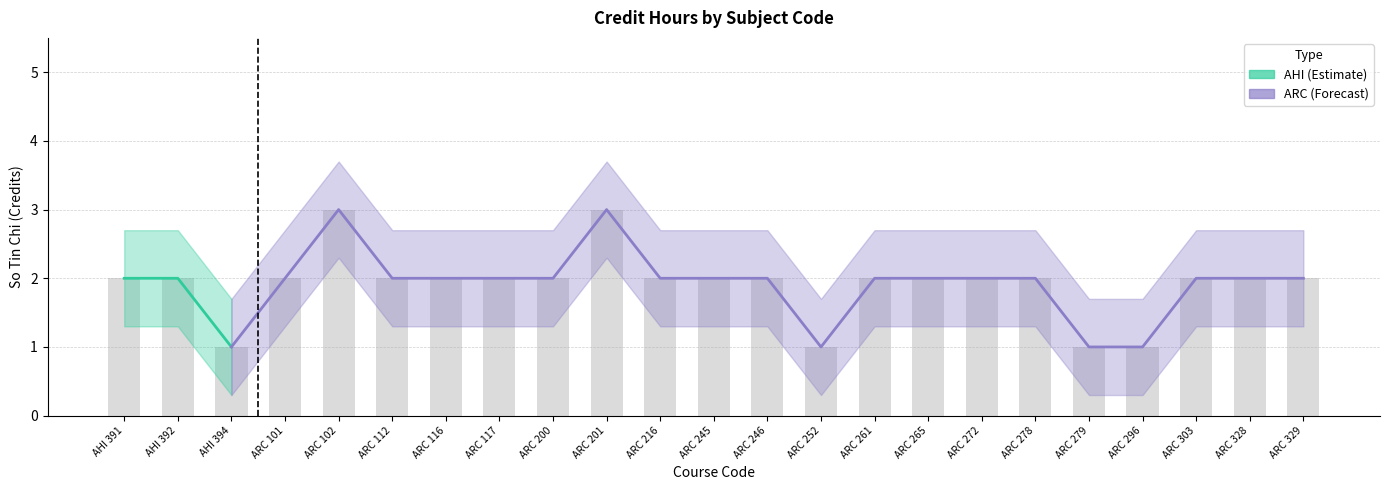

Where is the data nearest to the value 1?

AHI 394